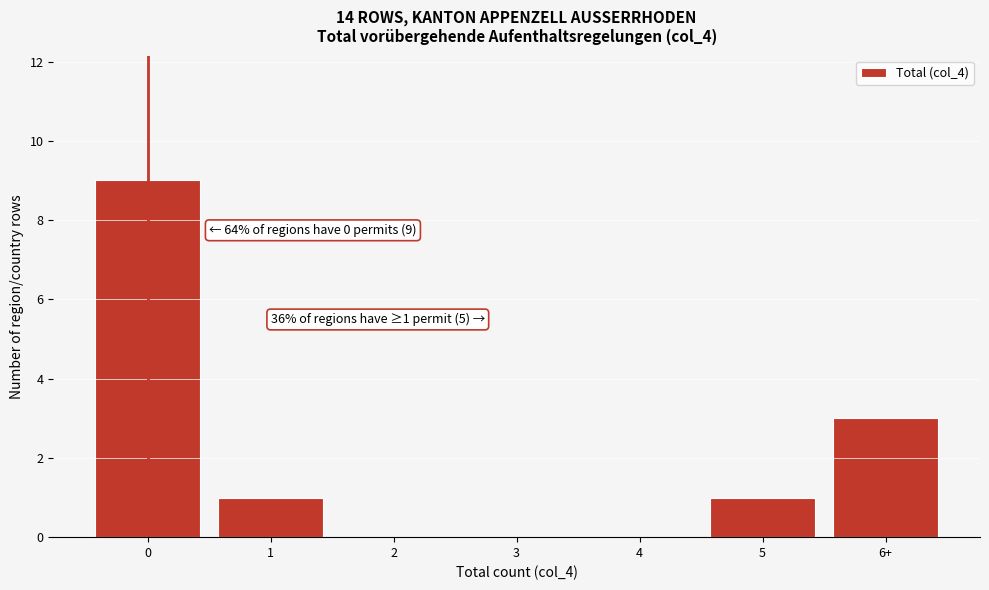

Reading left to right, what are all the values shown in this chart?

0=9	1=1	2=0	3=0	4=0	5=1	6+=3